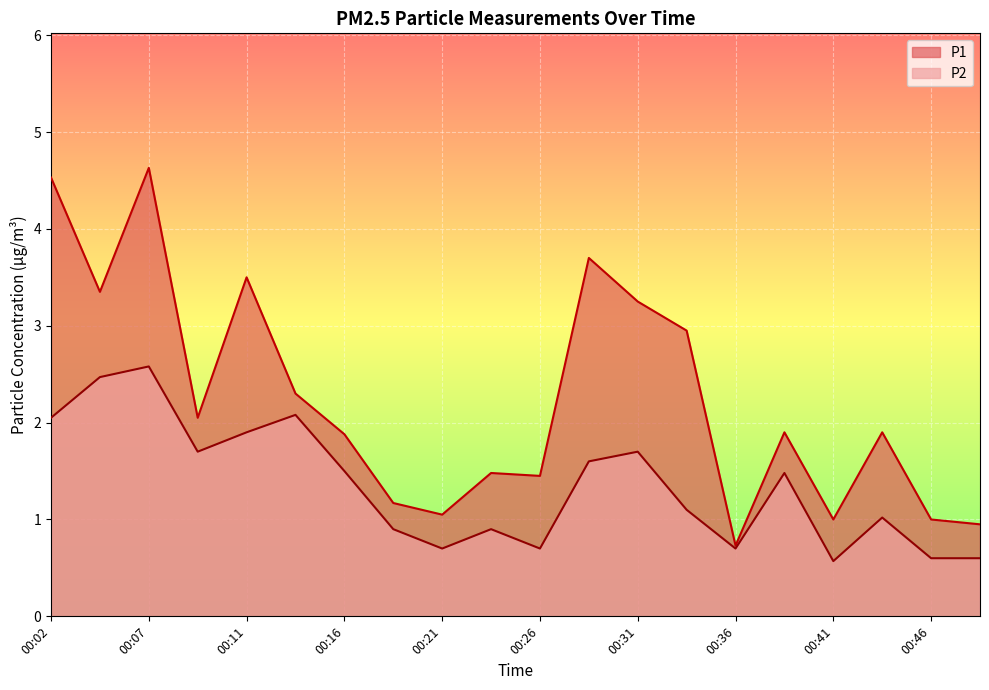

True or false: P2 has a value of 0.8 at 00:11.

False